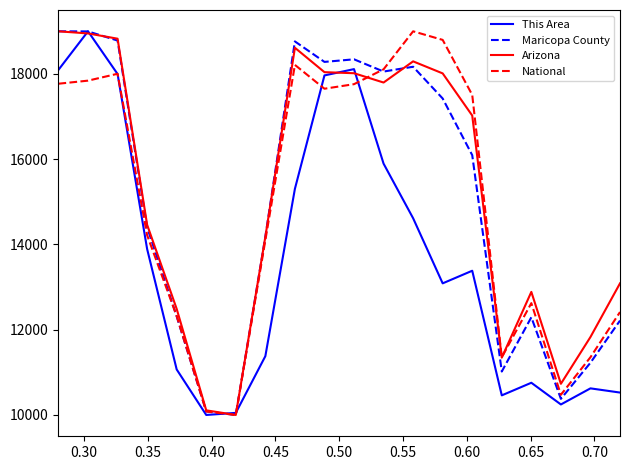

What is the highest value of the National series?

19000.0